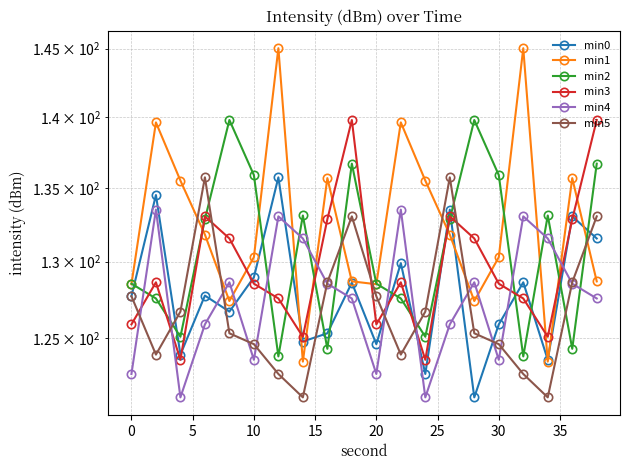

How many intersections are there between min5 and min1?

7